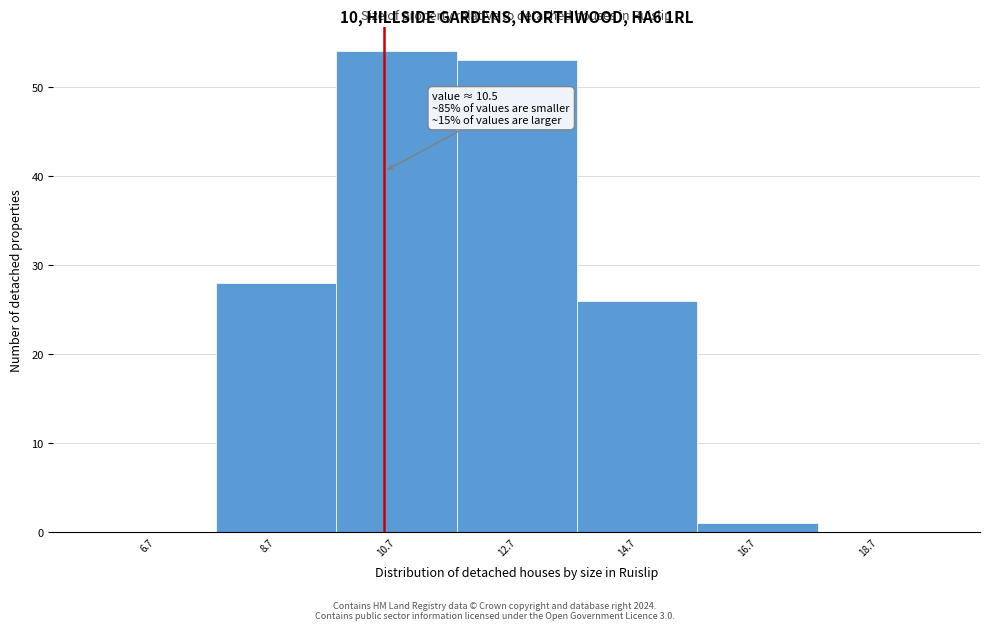

Over which range of the x-axis is the bar tallest?

9.7 to 11.7